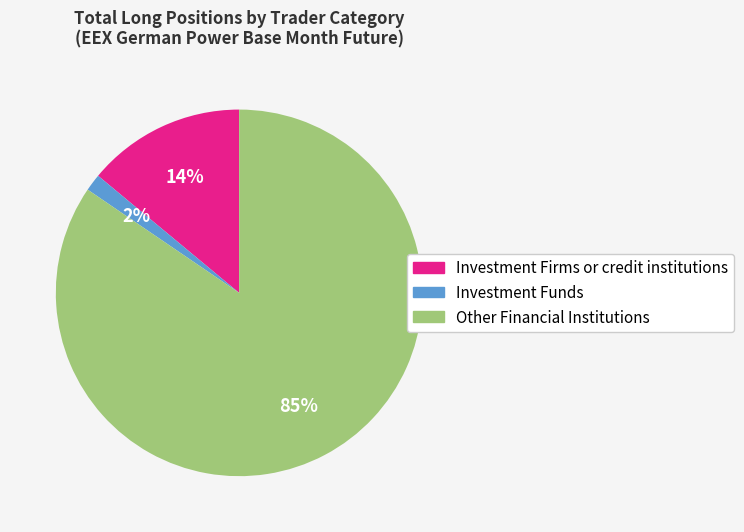

How many segments does this pie chart have?

3